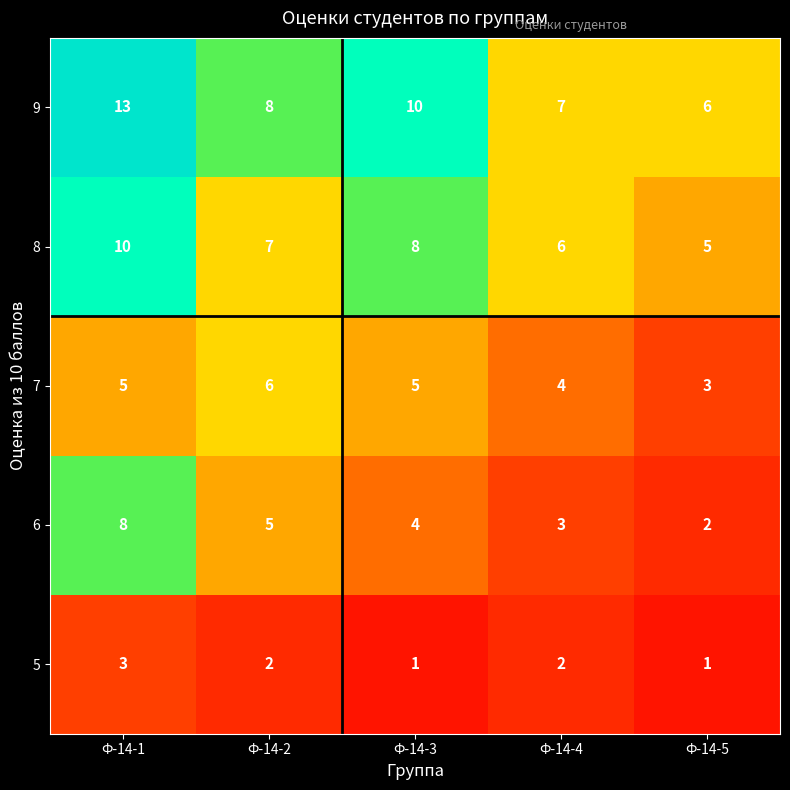

The 7 series shows 2 at Ф-14-5. True or false?

False